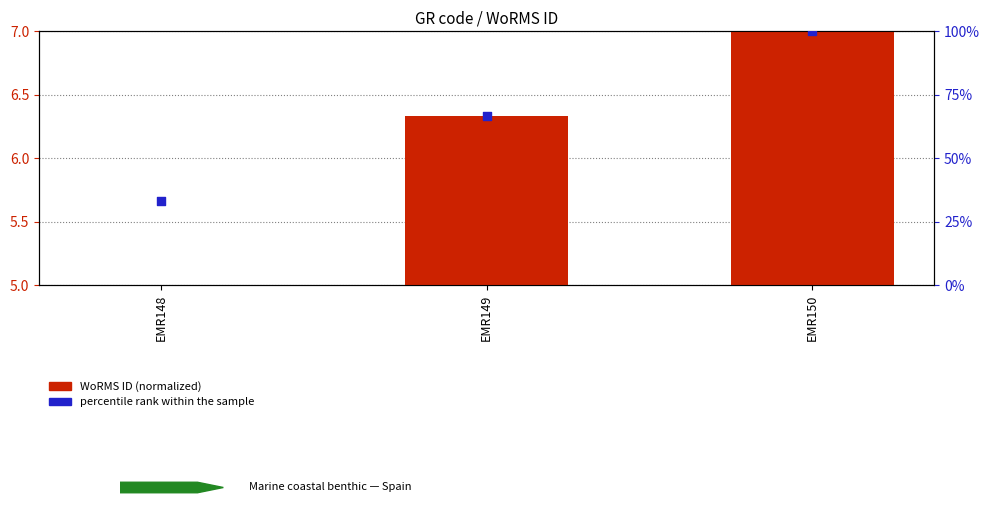

Which series contains the highest Y value?

percentile rank within the sample